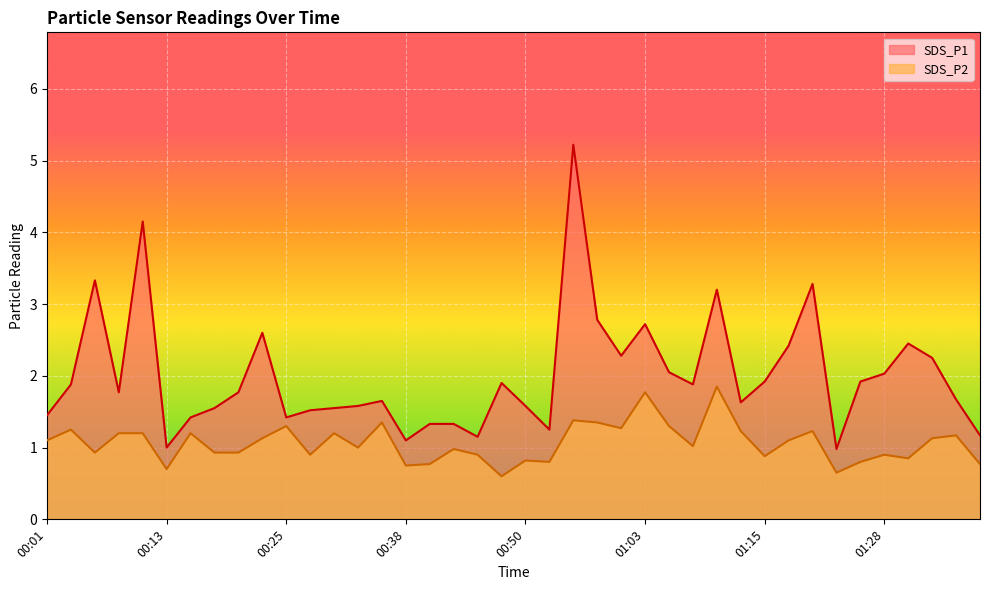

Is it true that SDS_P1 equals 2.9 at 01:13?

False